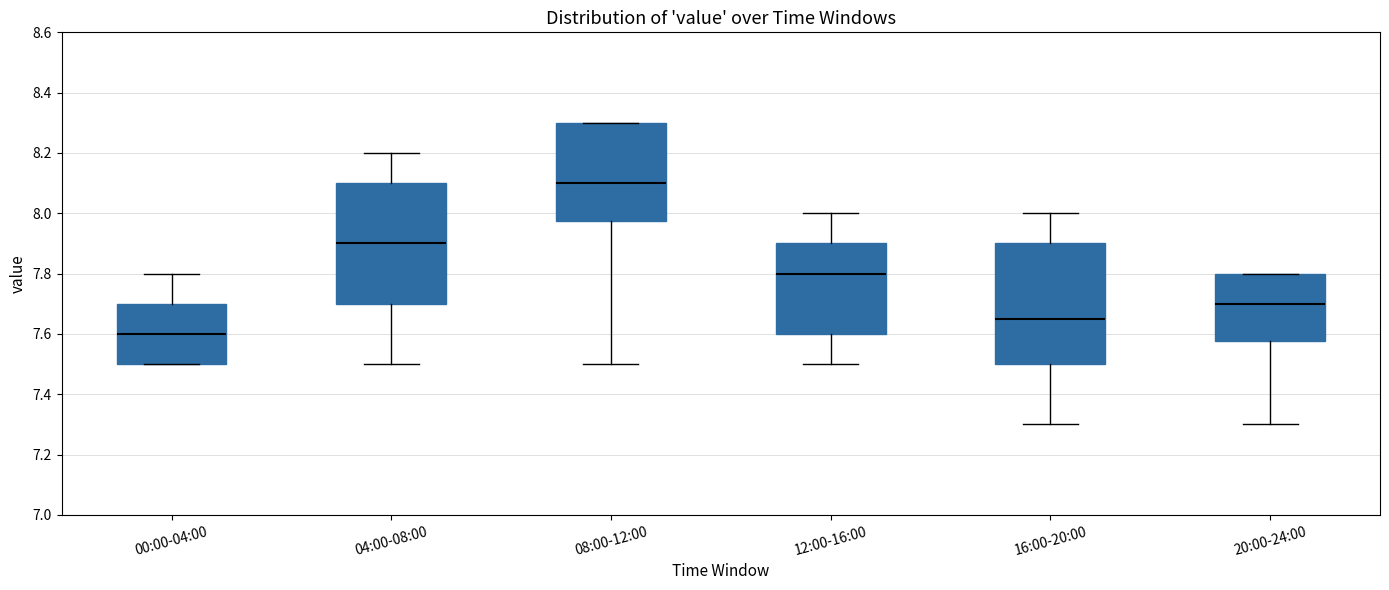

Reading left to right, transcribe this box plot: for each box, give where its median line is, the range the box spans, and where its two whiskers end, as read against the y-axis. The values are not printed on the chart, so give them approximately, as read against the axis.

00:00-04:00: median 7.60, box 7.50 to 7.70, whiskers 7.50 to 7.80
04:00-08:00: median 7.90, box 7.70 to 8.10, whiskers 7.50 to 8.20
08:00-12:00: median 8.10, box 7.98 to 8.30, whiskers 7.50 to 8.30
12:00-16:00: median 7.80, box 7.60 to 7.90, whiskers 7.50 to 8.00
16:00-20:00: median 7.66, box 7.50 to 7.90, whiskers 7.30 to 8.00
20:00-24:00: median 7.70, box 7.58 to 7.80, whiskers 7.30 to 7.80